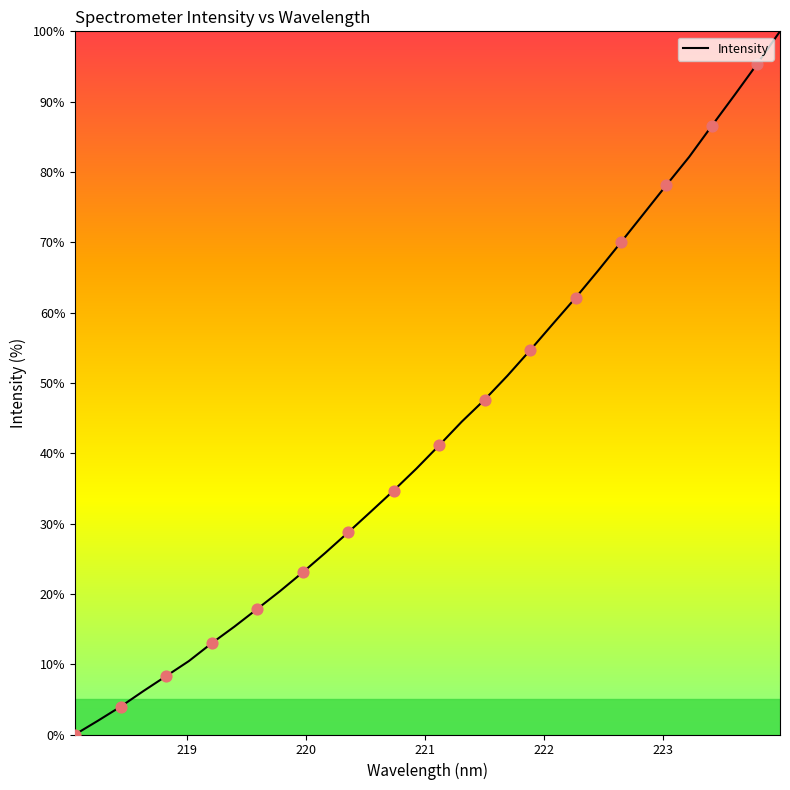

What is the difference between the maximum and minimum values?

100.0